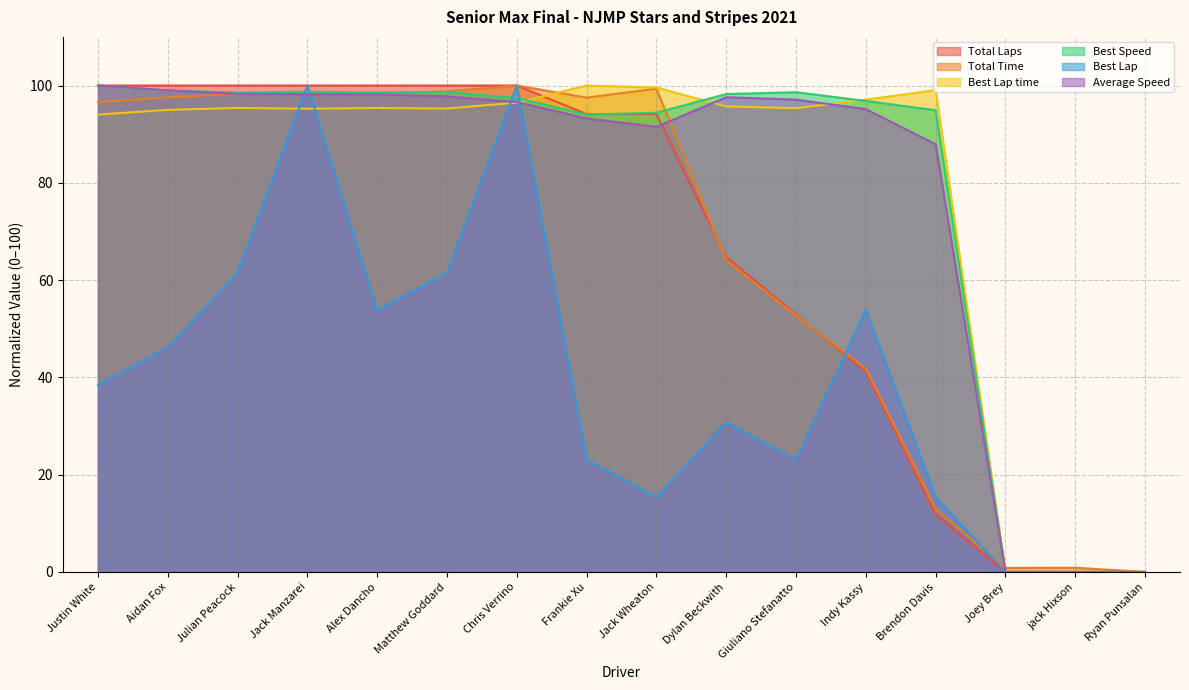

At how many categories does at least one series exceed 76?

13